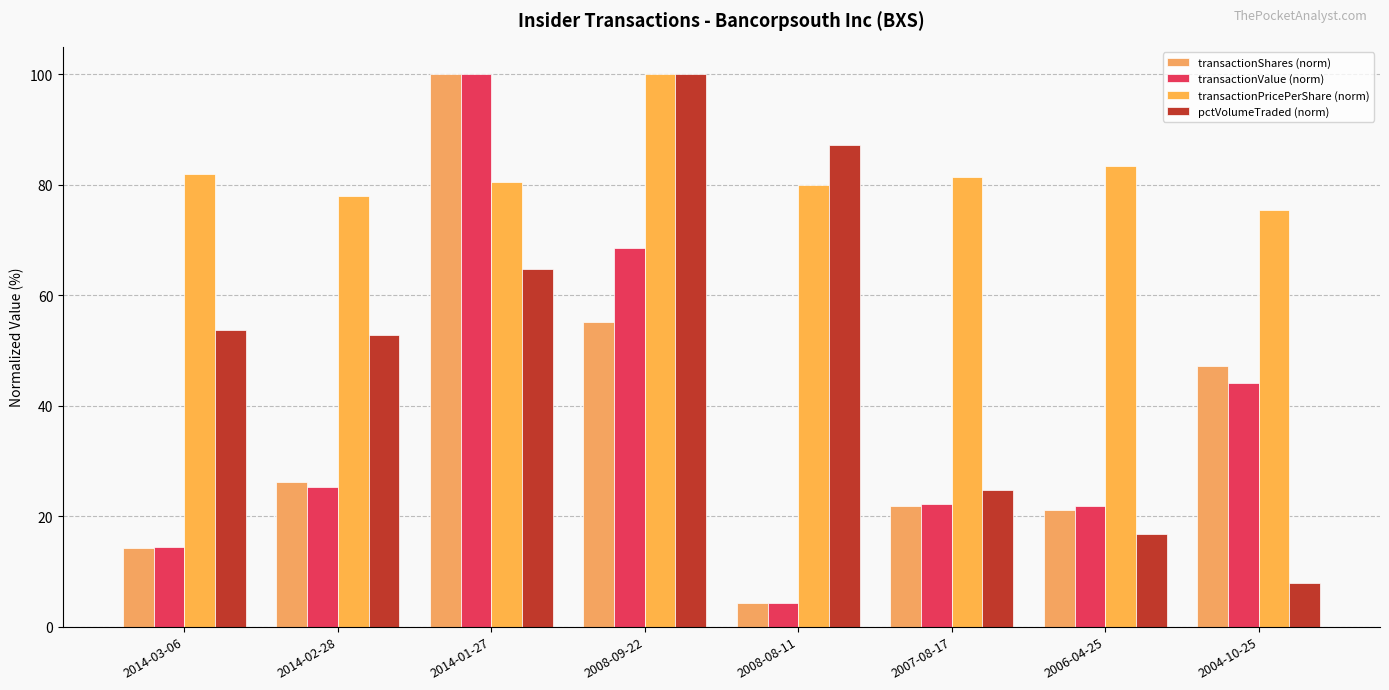

Which series changed the most between 2014-03-06 and 2014-01-27?

transactionShares (norm)